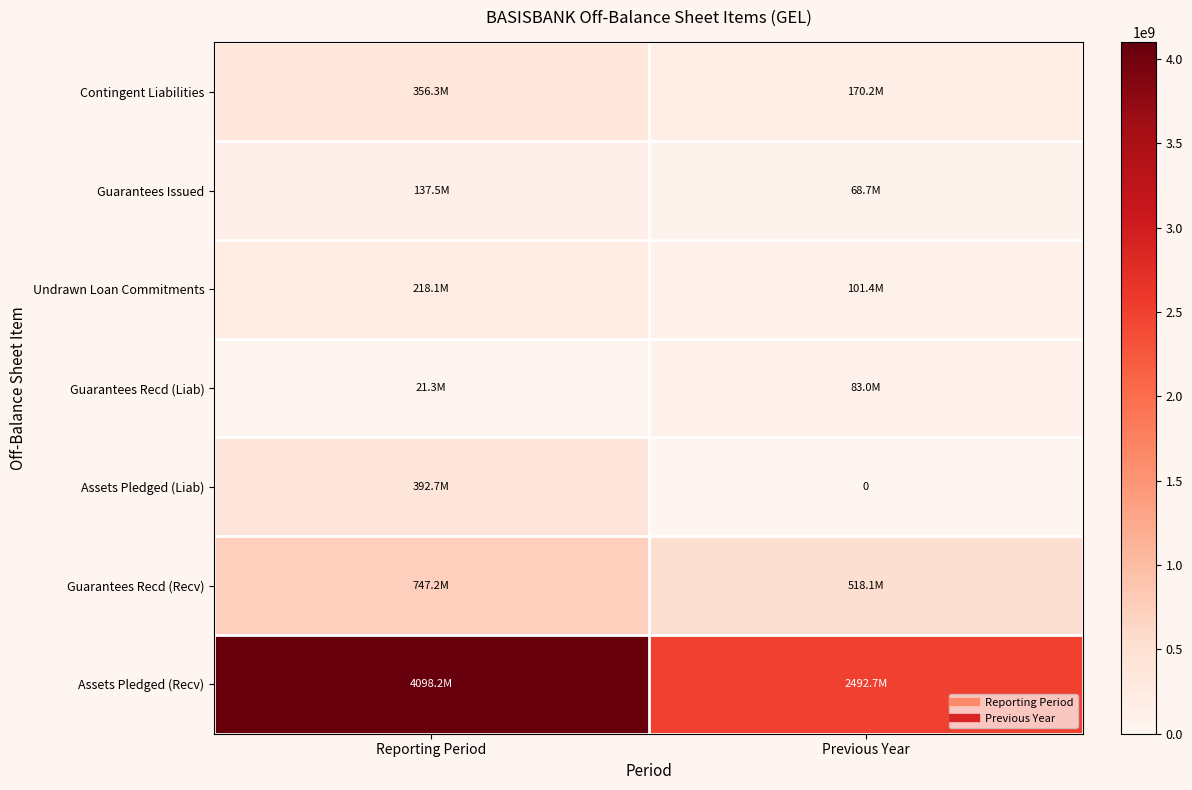

What is the difference between the maximum and minimum values in the Guarantees Recd (Liab) series?

61771843.9